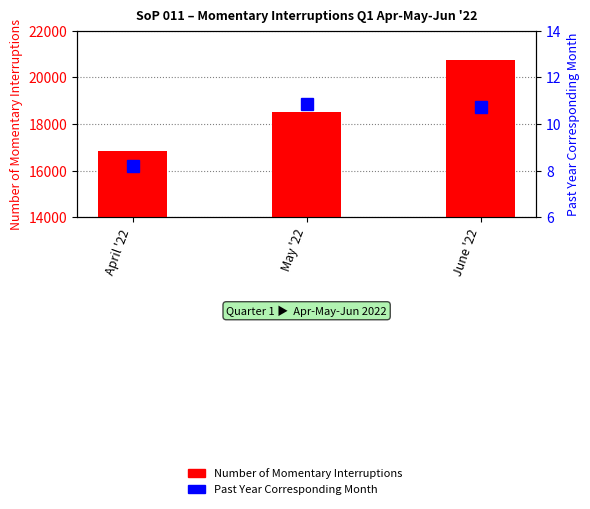

Which label corresponds to the smallest value in the chart?

April '22